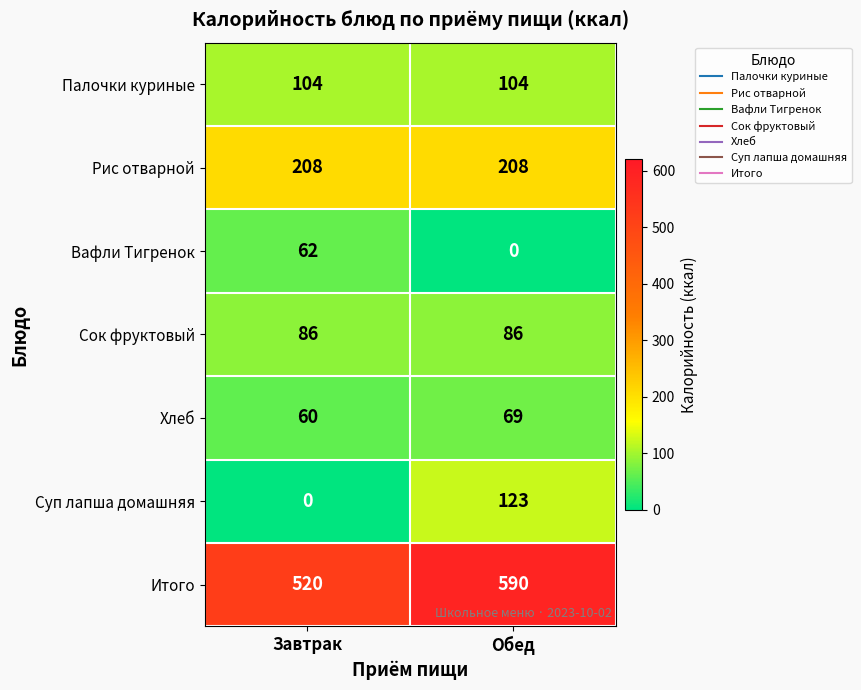

What is the sum of the Суп лапша домашняя values at Завтрак and Обед?

123